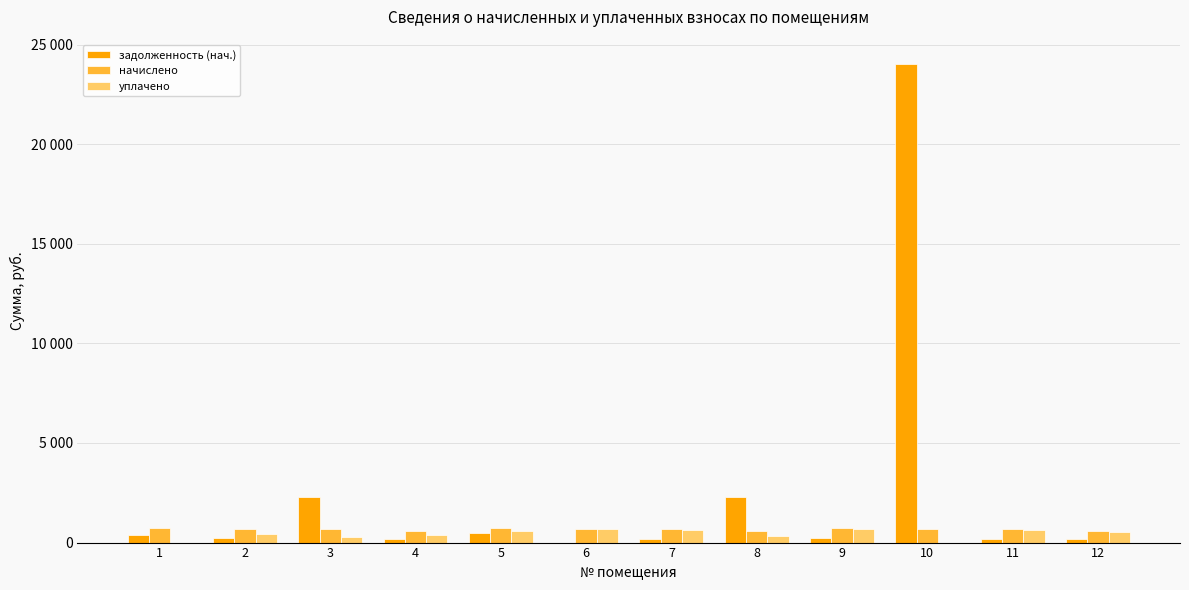

What are all the series names shown in the legend?

задолженность (нач.), начислено, уплачено